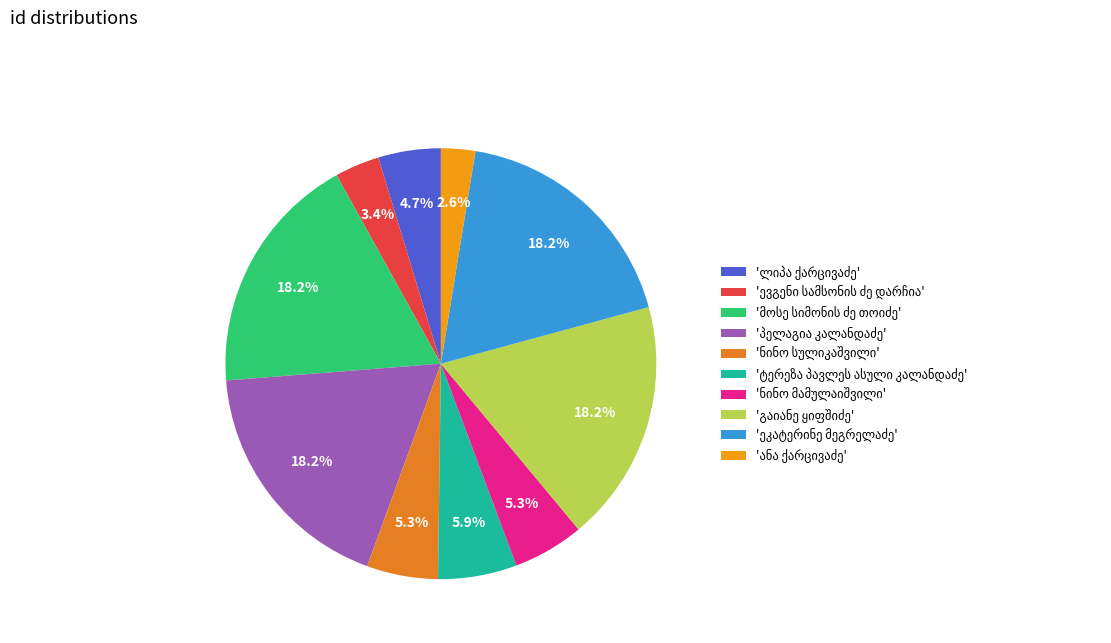

How much of the chart is everything except ტერეზა პავლეს ასული კალანდაძე?

94.1%